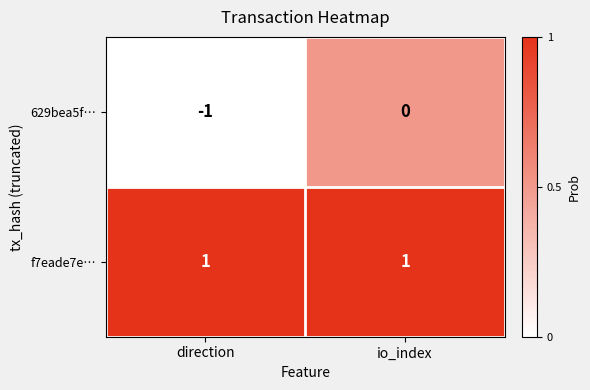

Reading right to left, extract all data points from this chart.

629bea5f…: 0	-1
f7eade7e…: 1	1